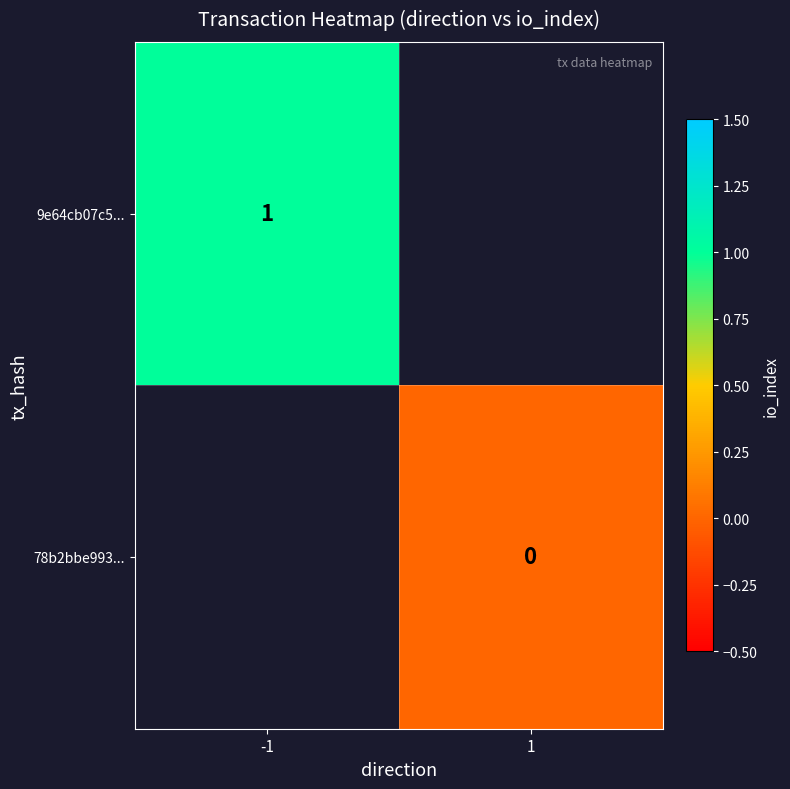

The value of 9e64cb07c5... at -1 is 0. True or false?

False